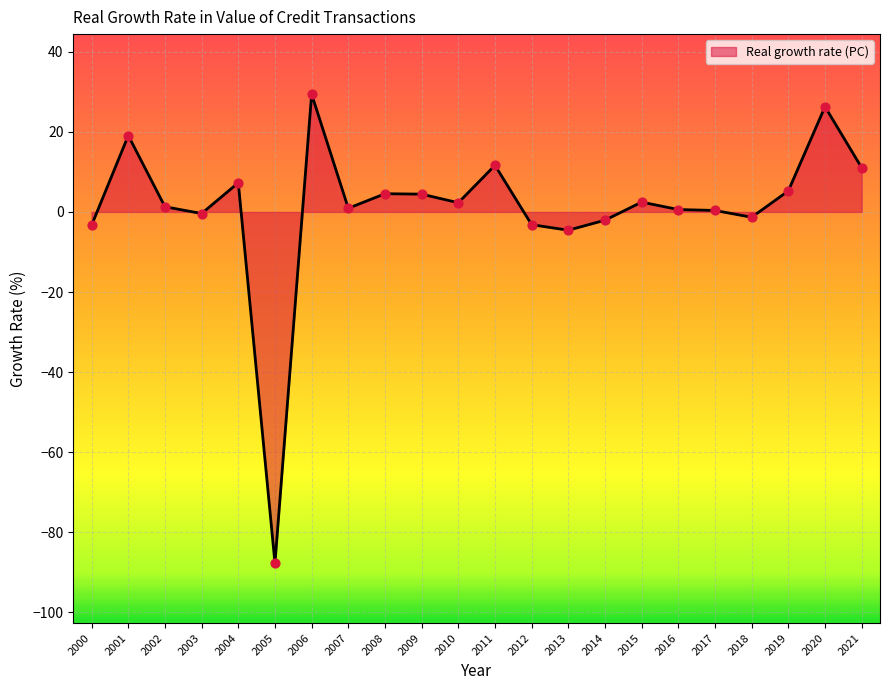

What is the change in value from 2012 to 2013?

-1.4